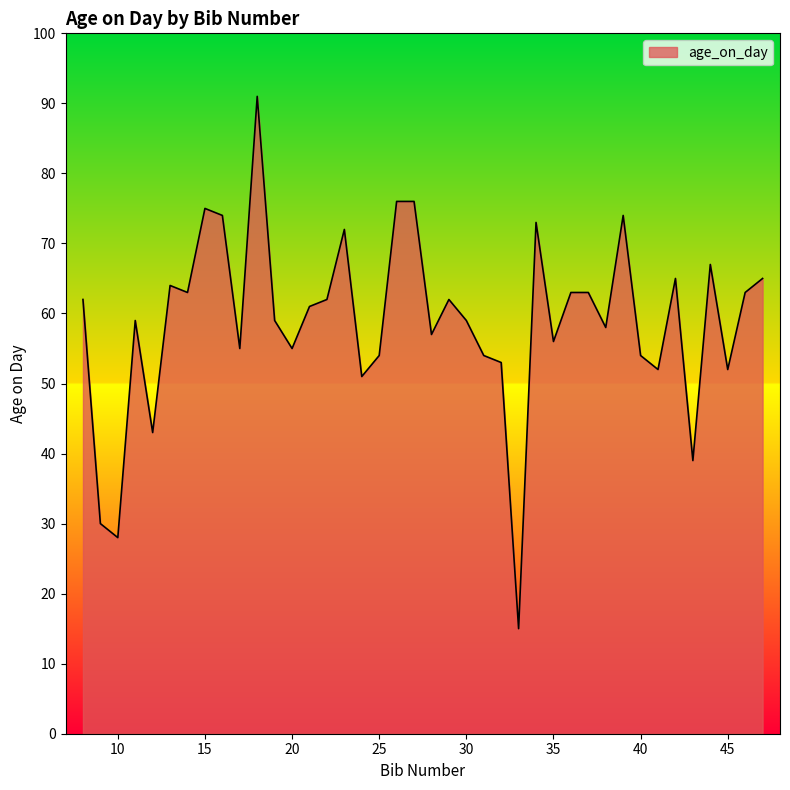

Reading left to right, transcribe all the data shown in this chart.

62	30	28	59	43	64	63	75	74	55	91	59	55	61	62	72	51	54	76	76	57	62	59	54	53	15	73	56	63	63	58	74	54	52	65	39	67	52	63	65